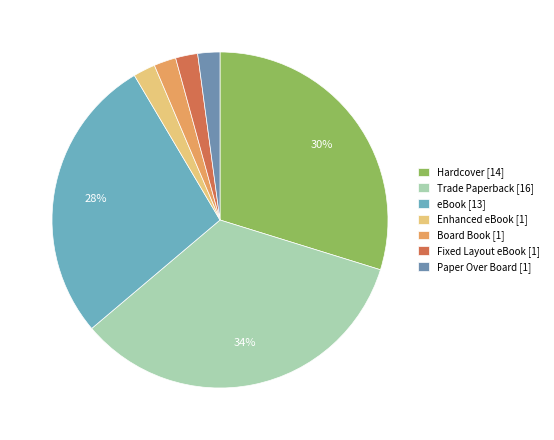

What portion of the pie excludes eBook?

72.3%